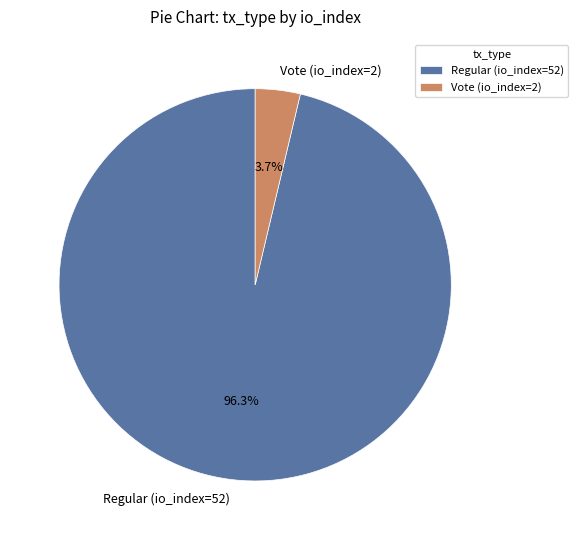

Which category accounts for the majority?

Regular (io_index=52)